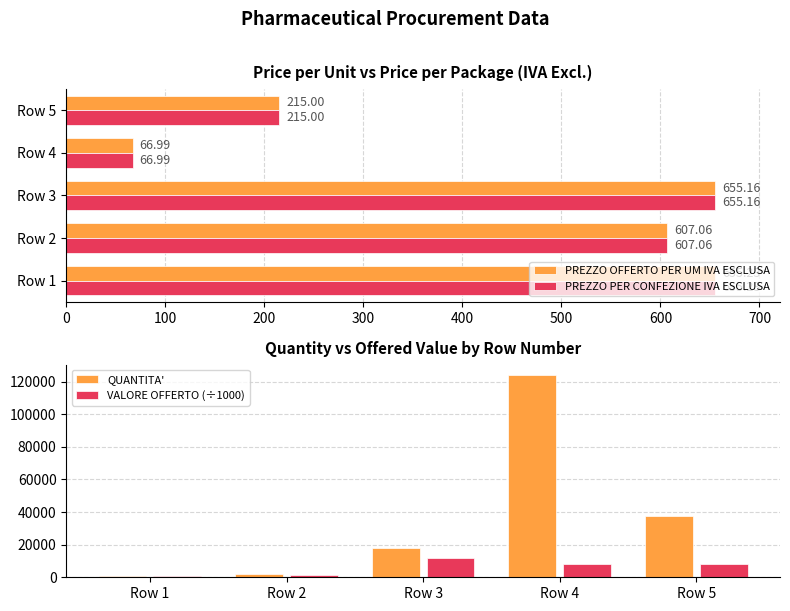

At how many categories does at least one series exceed 36768?

2